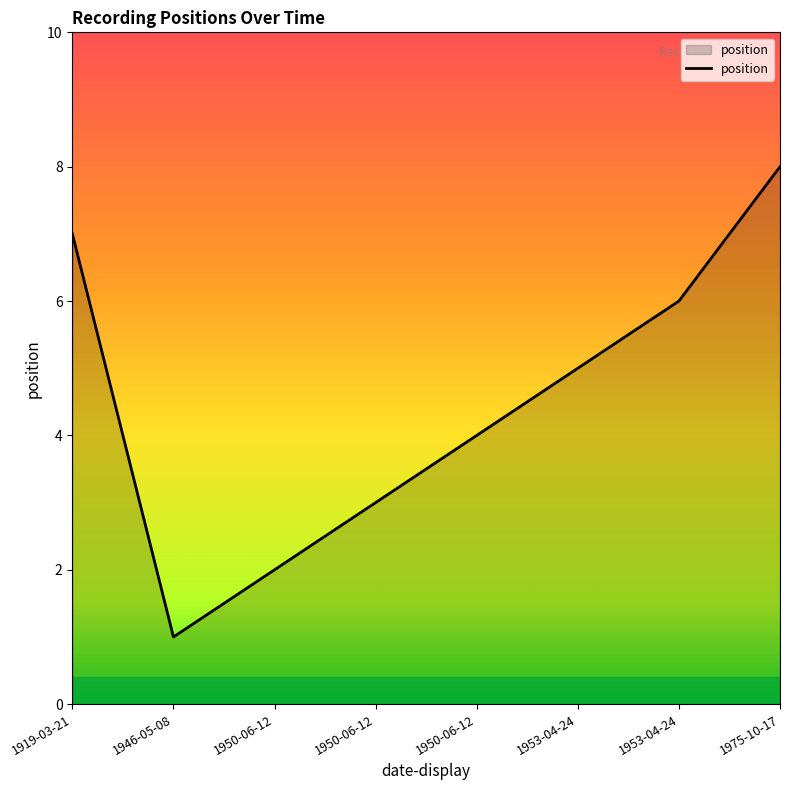

Does the chart display data point markers on the line(s)?

No